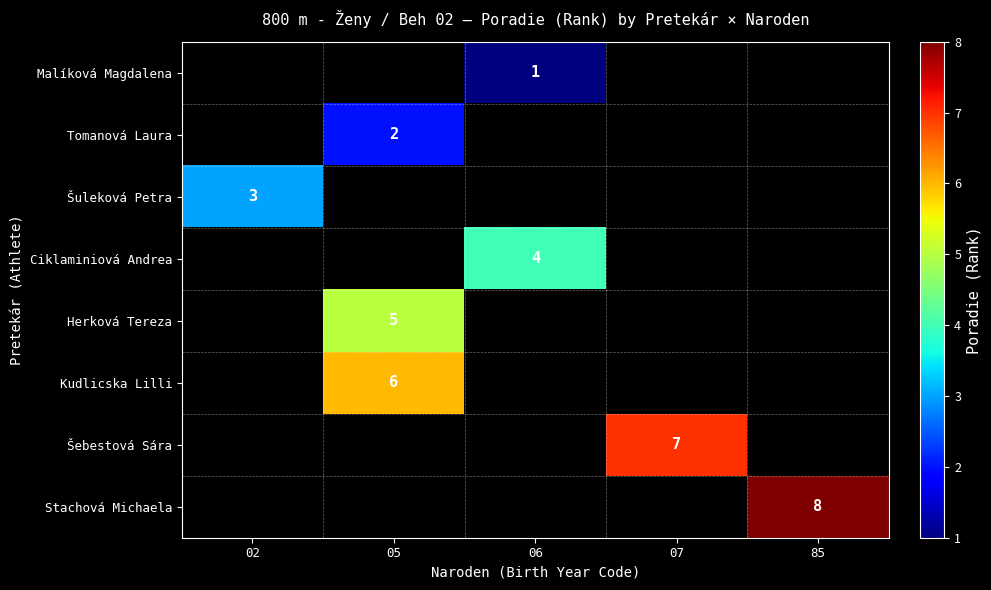

Is it true that Ciklaminiová Andrea equals 4 at 06?

True